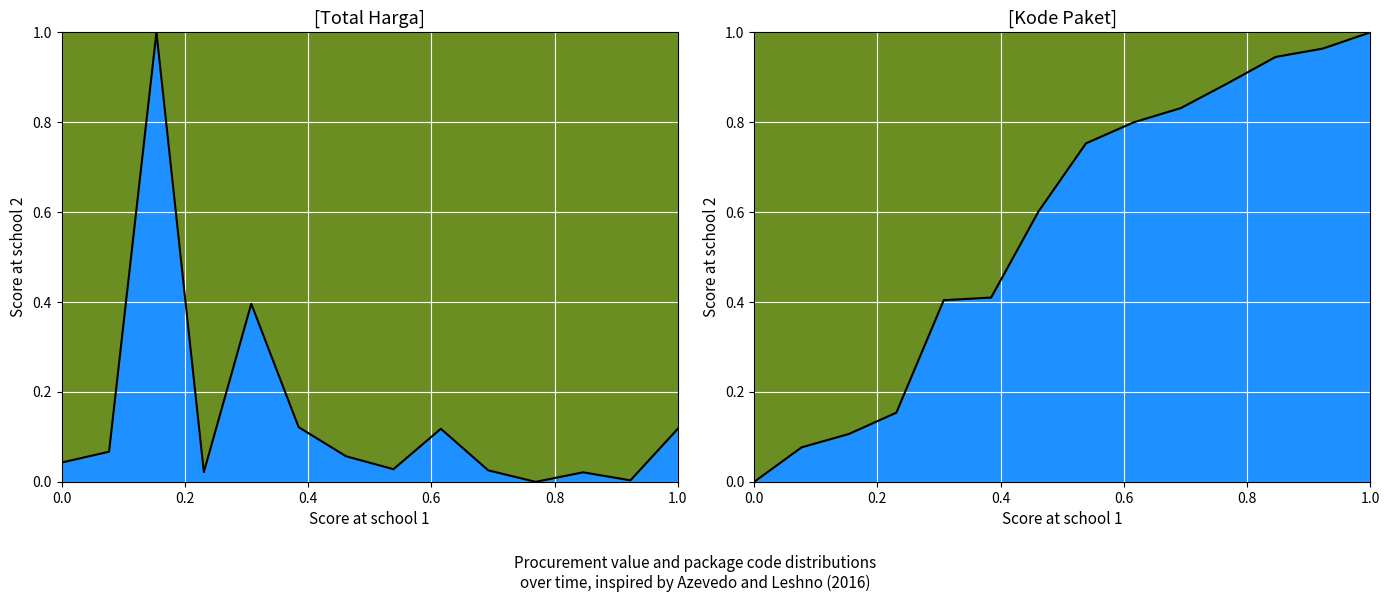

How many intersections are there between Kode Paket and Total Harga?

3